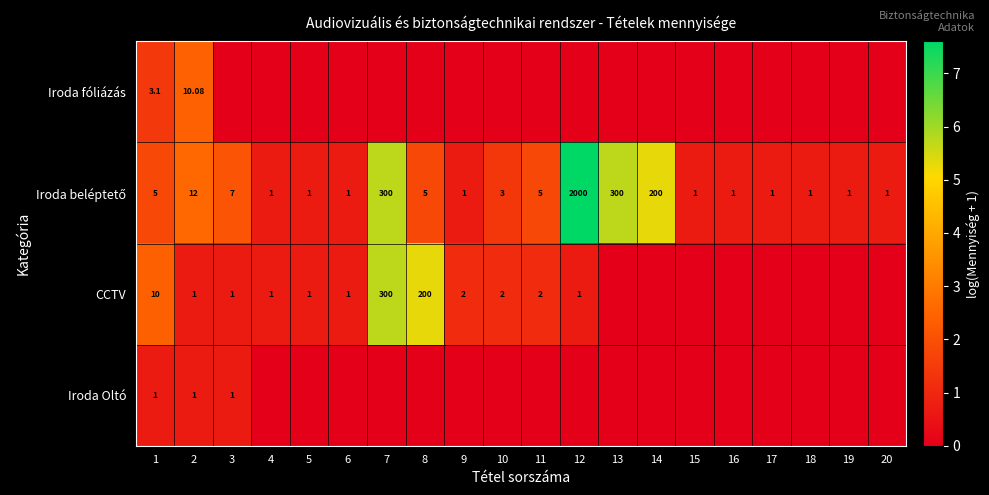

Which series has the largest range (max minus min)?

Iroda beléptető